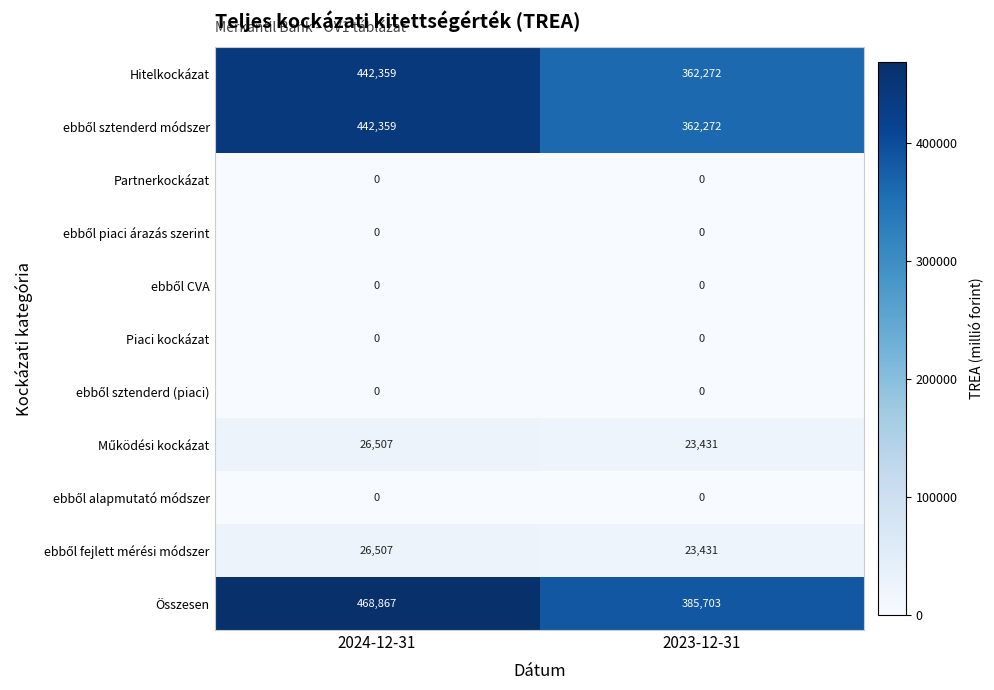

Which series changed the most between 2024-12-31 and 2023-12-31?

Összesen